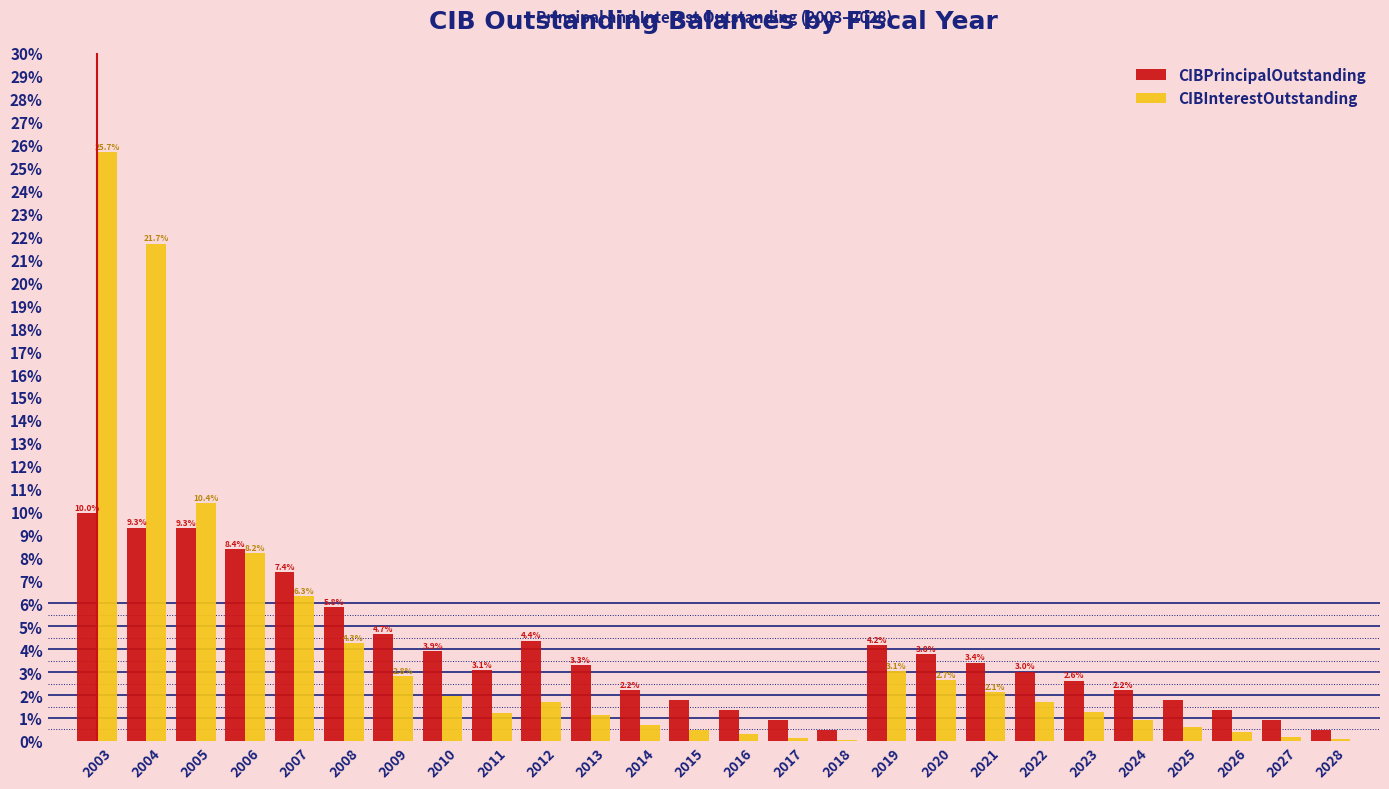

What is the maximum value for CIBPrincipalOutstanding?

10.0